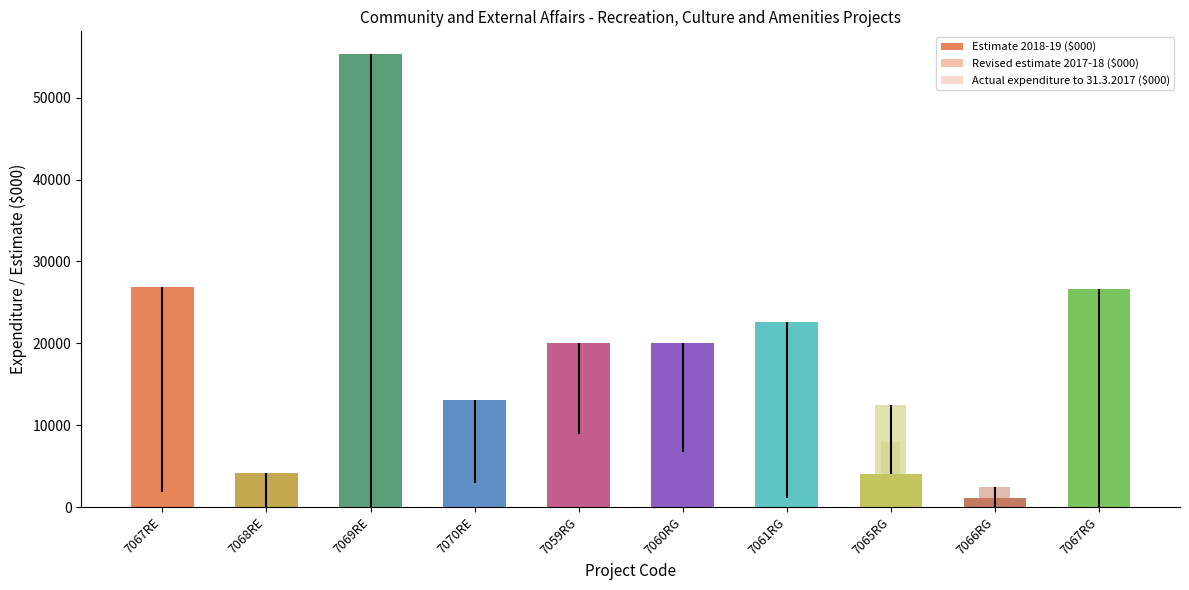

Where does the Revised estimate 2017-18 ($000) series first go above 13925?

7059RG